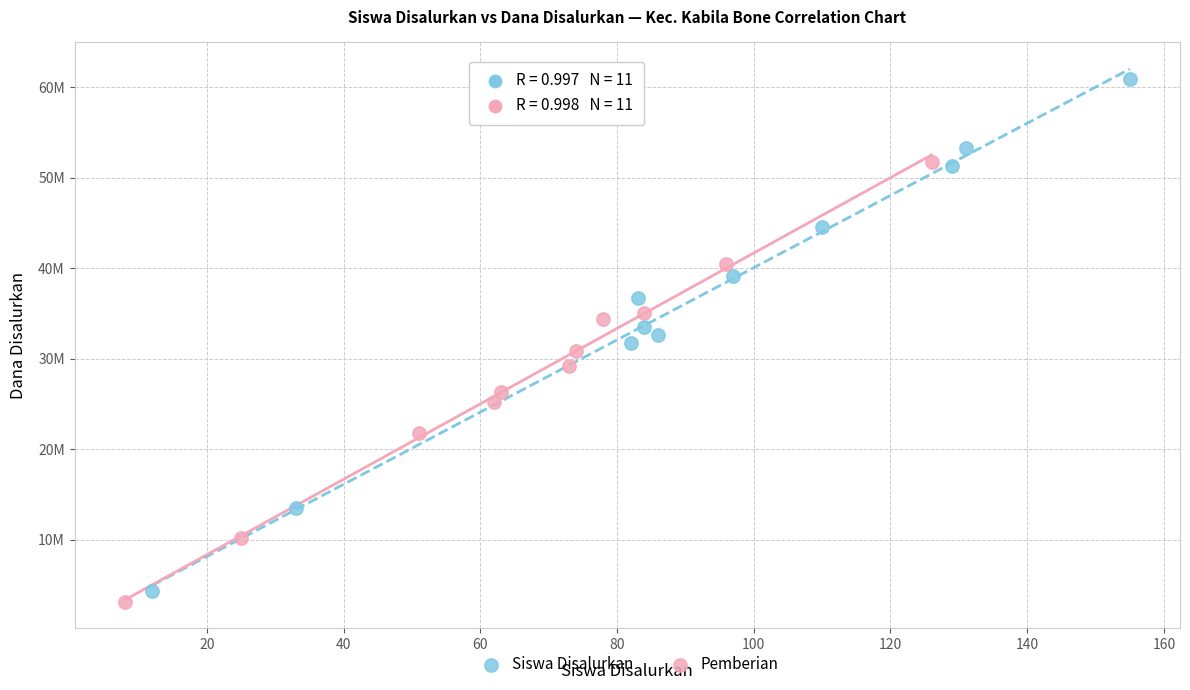

What are all the series names shown in the legend?

Siswa Disalurkan, Pemberian